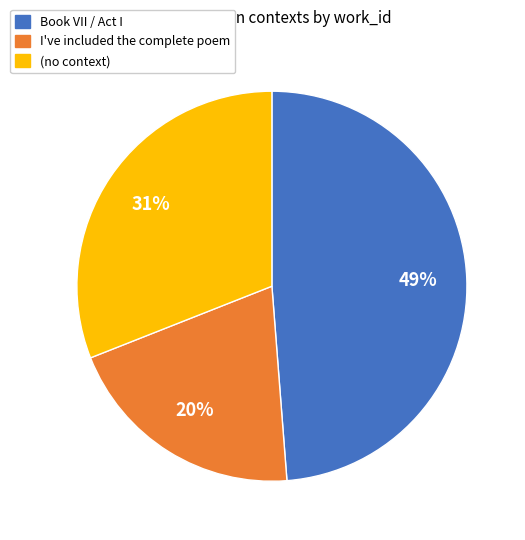

Is there any slice that represents more than half of the pie?

No